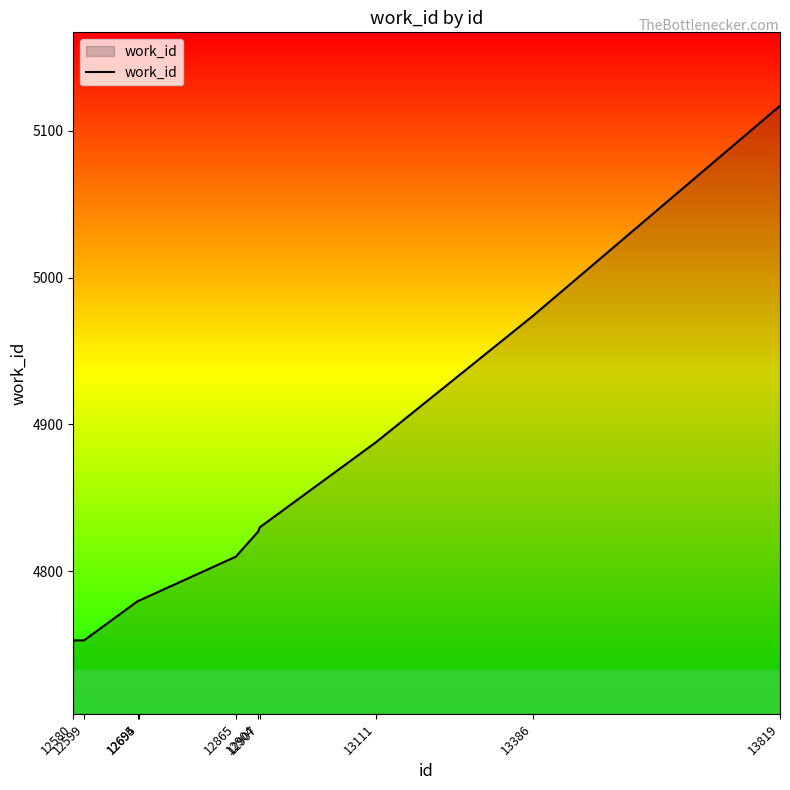

How many categories are shown in the chart?

10